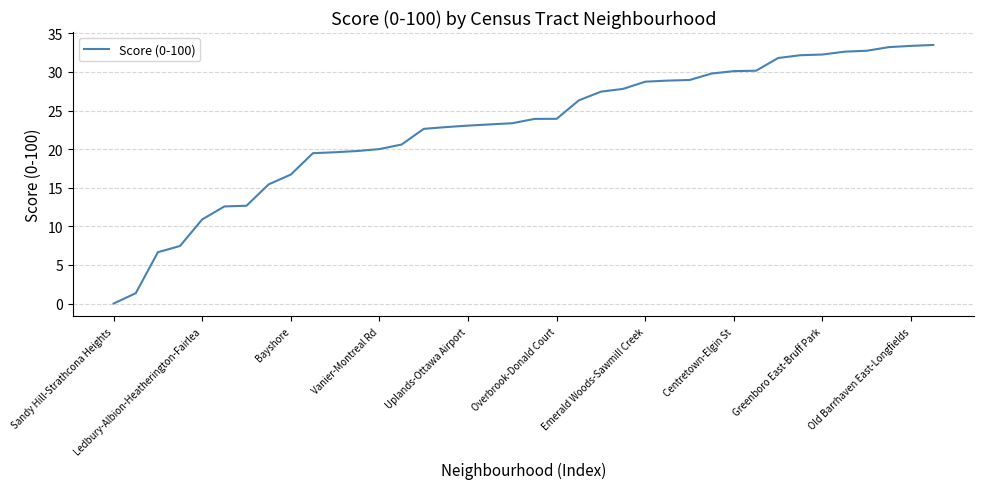

What is the maximum value shown in the chart?

33.5